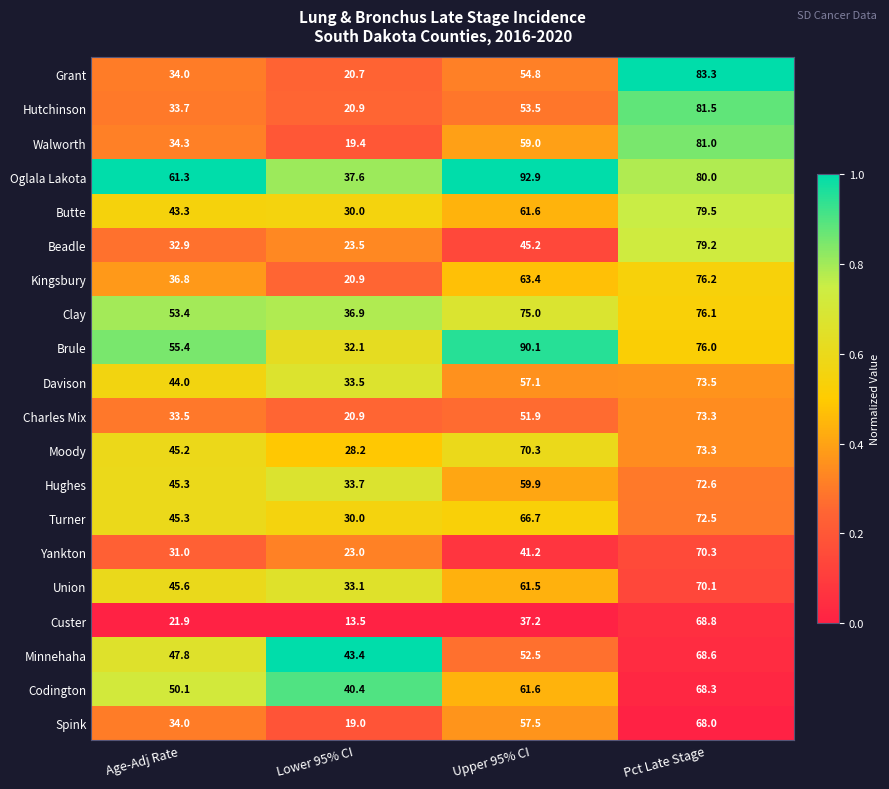

Where is Custer nearest to the value 41?

Upper 95% CI